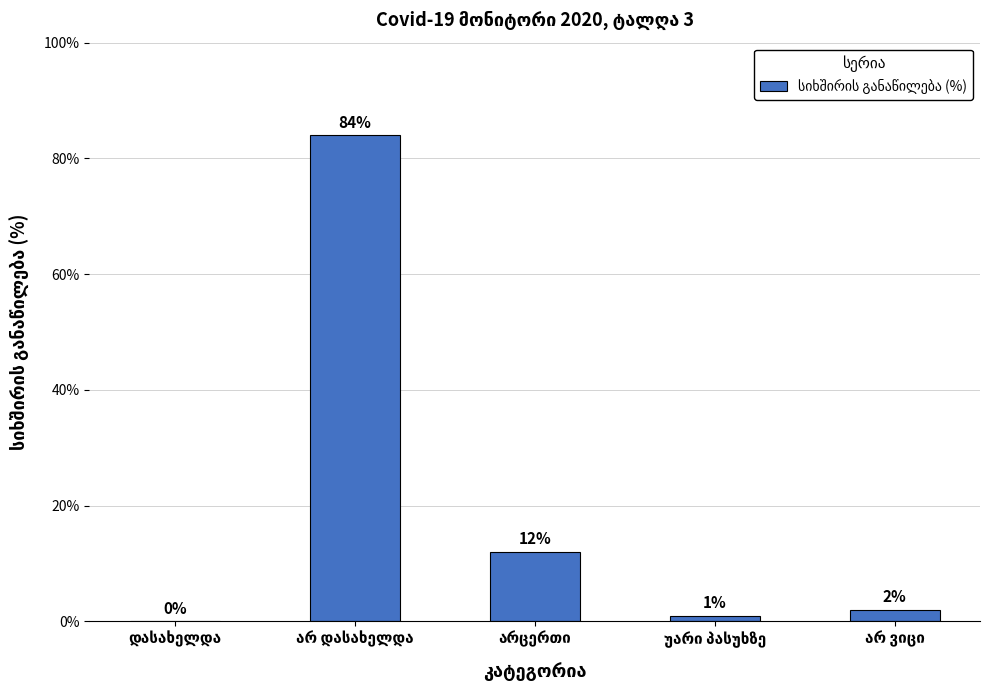

What is the sum of all values?

99